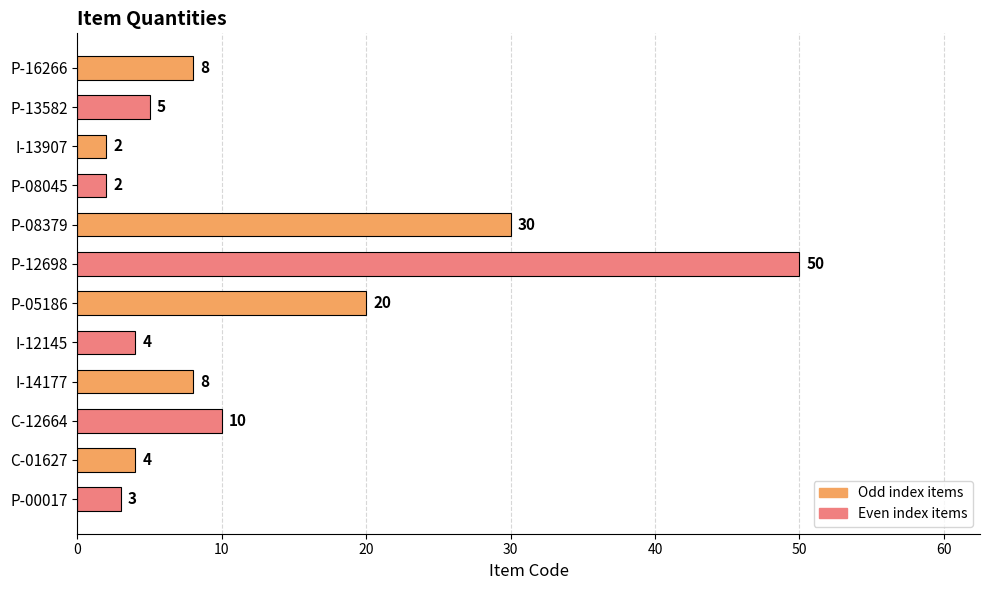

What is the approximate value at I-14177, to the nearest 10?

10